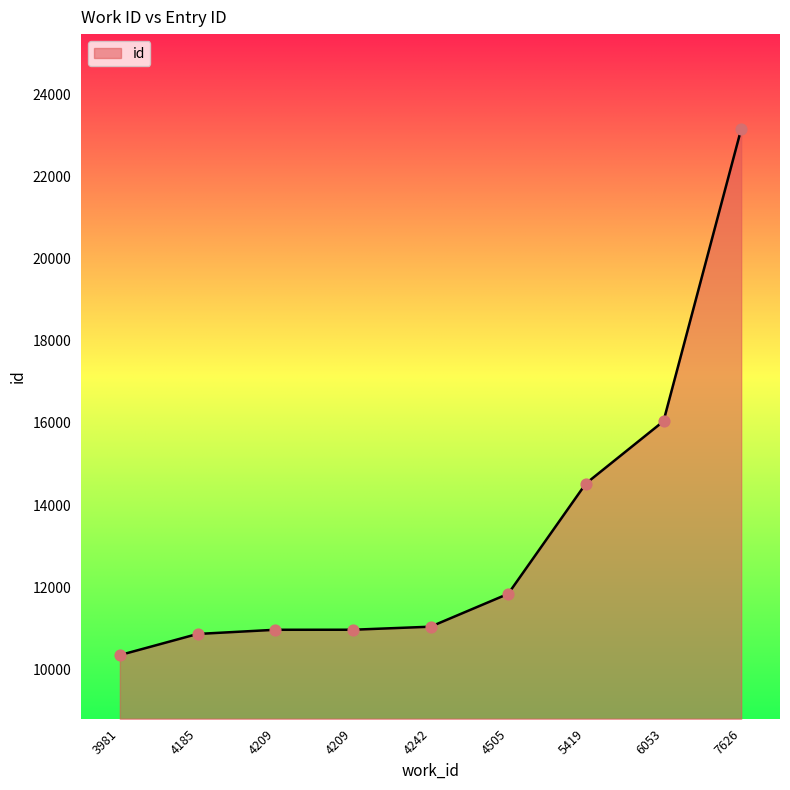

How many lines are shown in the chart?

1